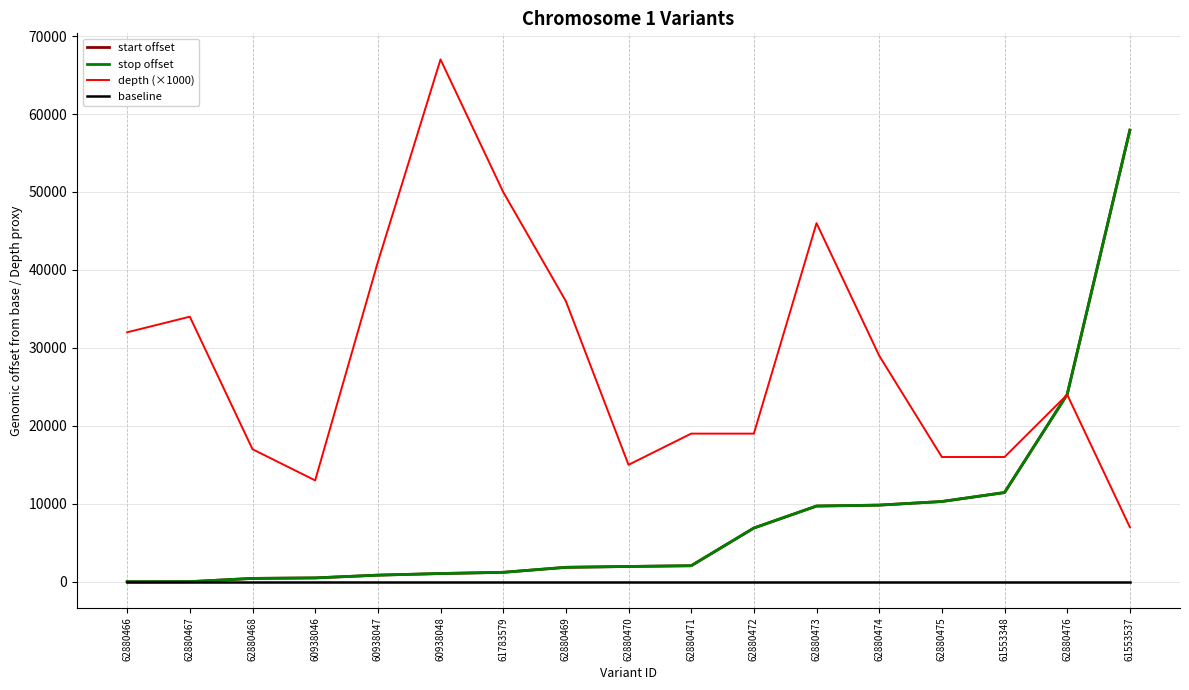

Reading right to left, transcribe all the data shown in this chart.

start offset: 57927	24028	11441	10290	9828	9709	6888	2054	1957	1847	1206	1051	844	490	425	9	0
stop offset: 57928	24029	11442	10291	9829	9710	6889	2055	1958	1848	1207	1052	845	491	426	10	1
depth (×1000): 7000	24000	16000	16000	29000	46000	19000	19000	15000	36000	50000	67000	41000	13000	17000	34000	32000
baseline: 0	0	0	0	0	0	0	0	0	0	0	0	0	0	0	0	0